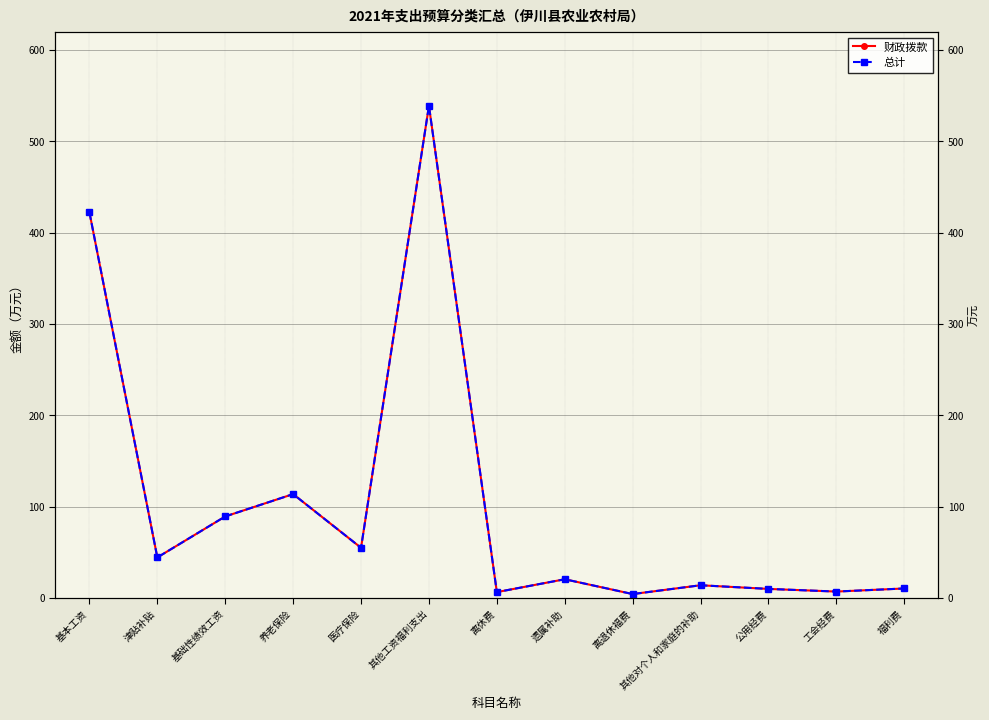

How many values in the 财政拨款 series exceed 20?

7